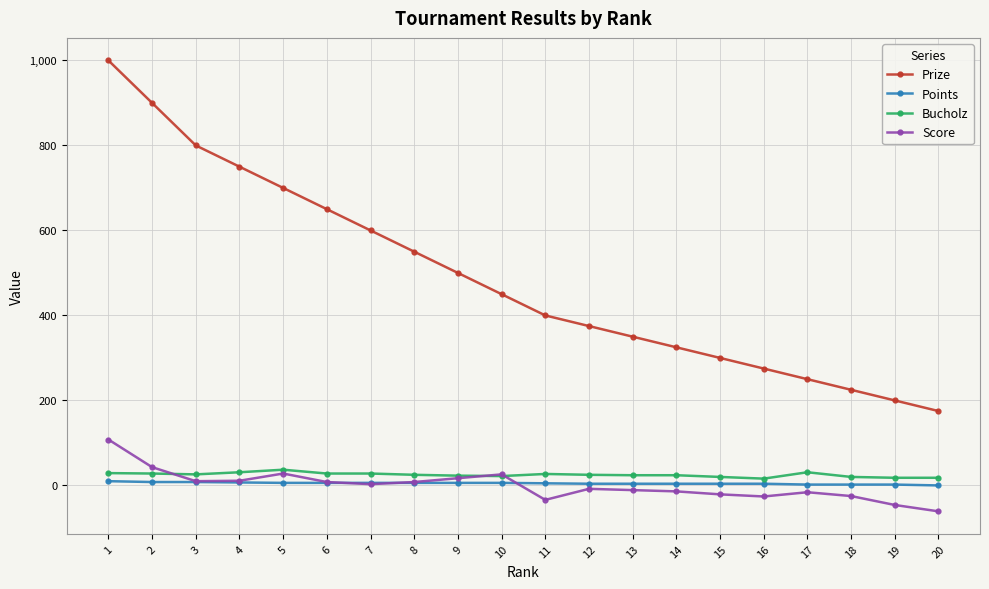

What is the minimum value shown in the chart?

-61